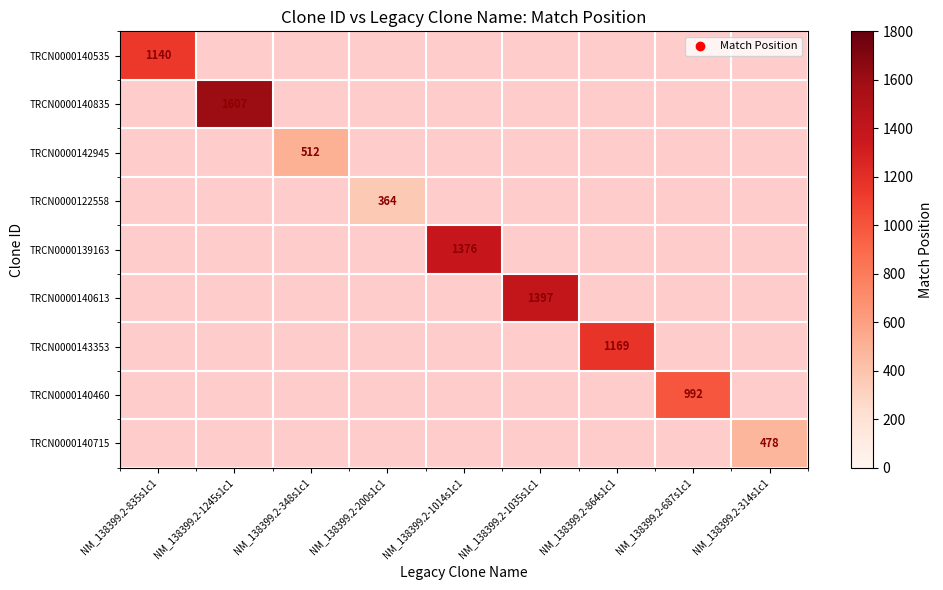

Is the value of TRCN0000139163 at NM_138399.2-1014s1c1 greater than the value of TRCN0000140460 at NM_138399.2-687s1c1?

Yes